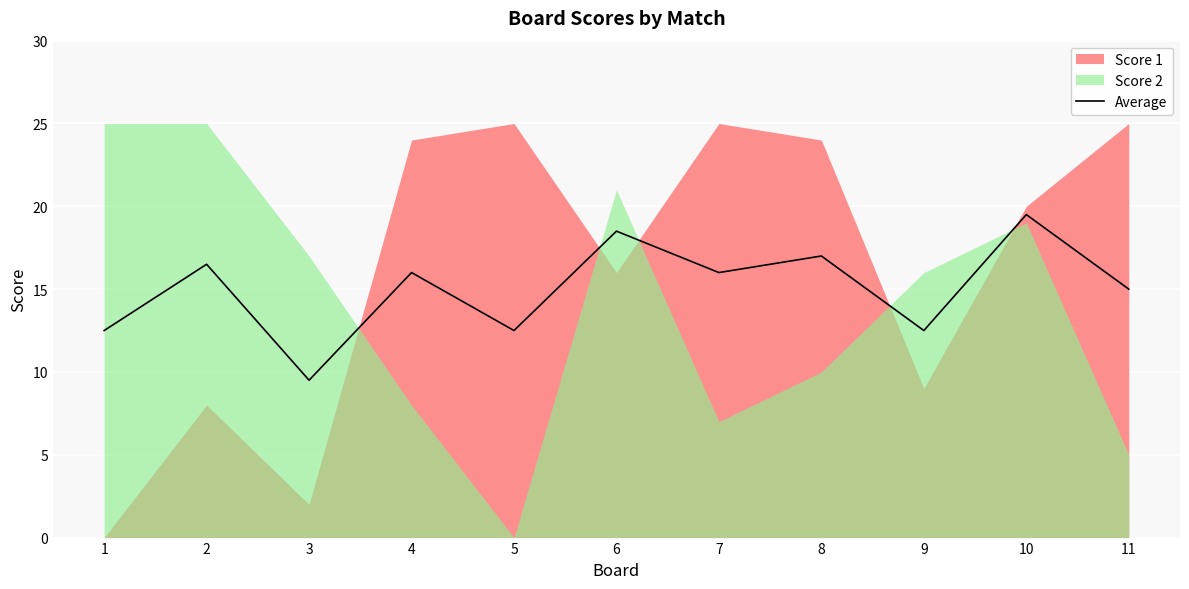

Rank the categories by value from highest to lowest.

10, 6, 8, 2, 4, 7, 11, 1, 5, 9, 3